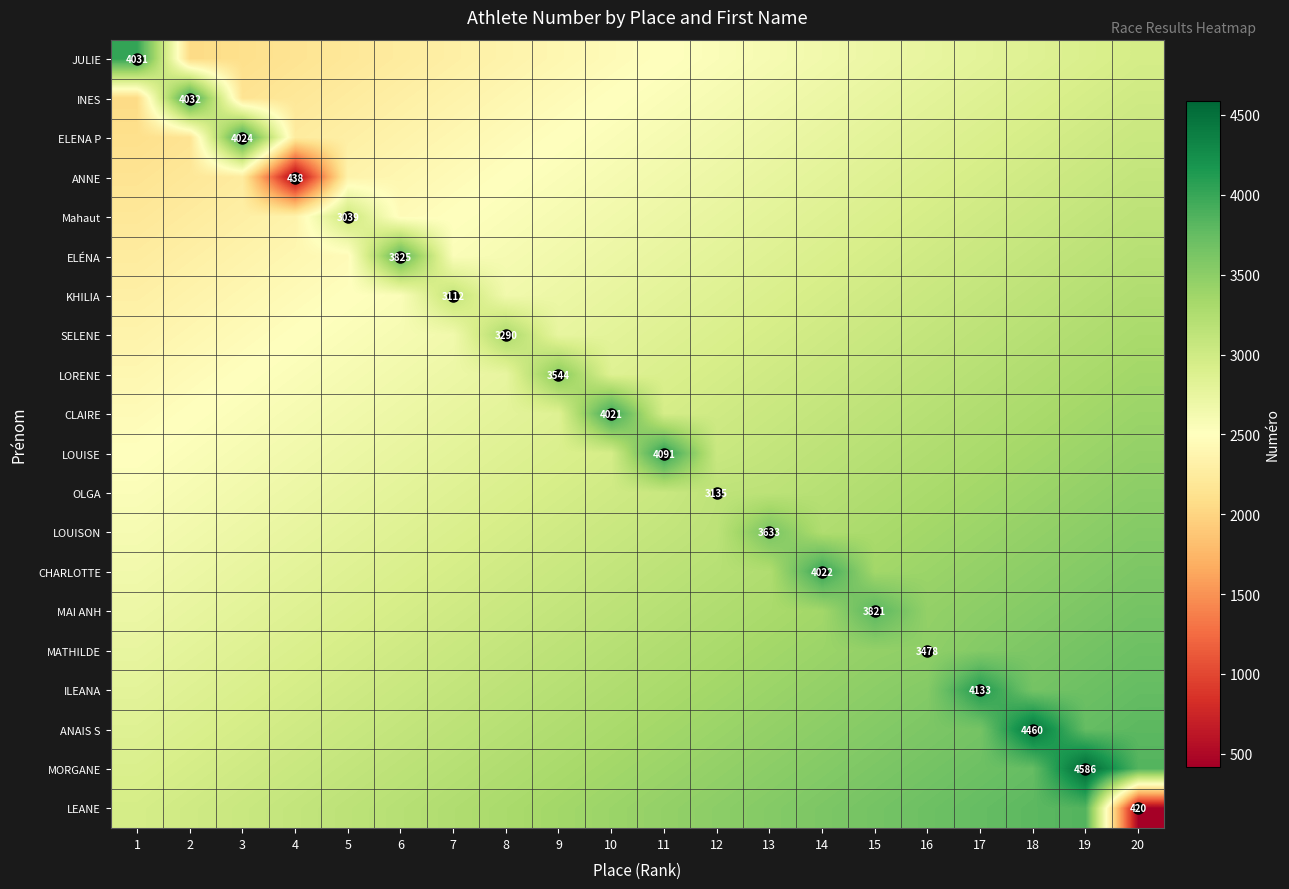

What is the approximate value of MATHILDE at 11?

3250